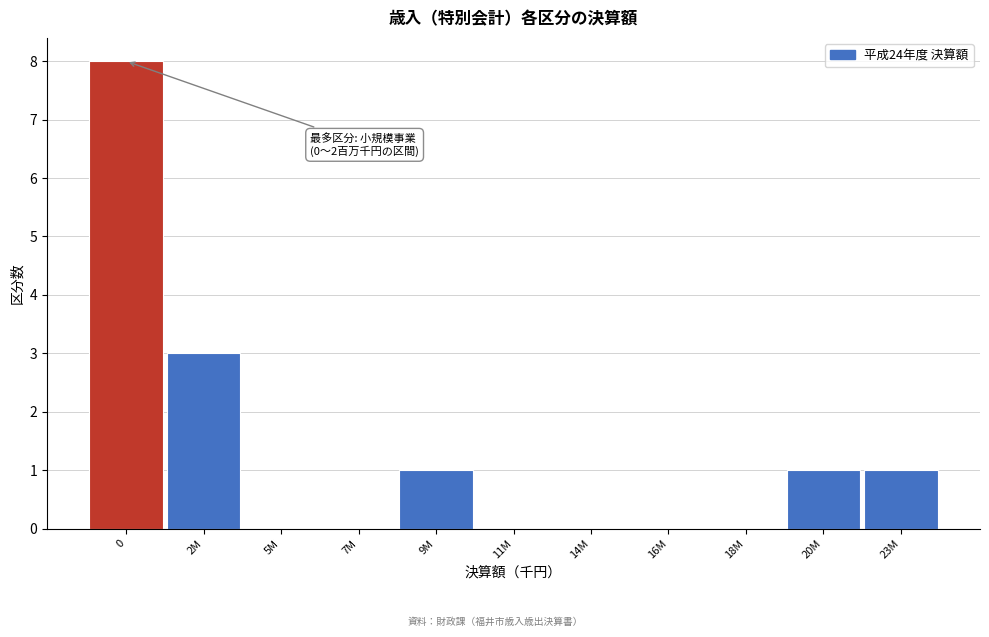

Reading left to right, extract all data points from this chart.

0=8	2M=3	5M=0	7M=0	9M=1	11M=0	14M=0	16M=0	18M=0	20M=1	23M=1